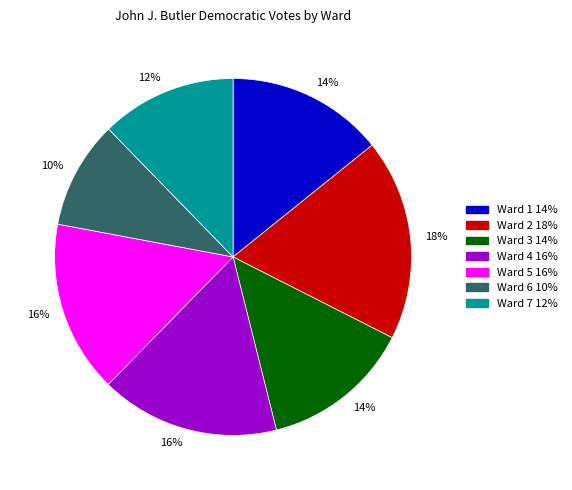

Does Ward 7 account for over 50% of the chart?

No